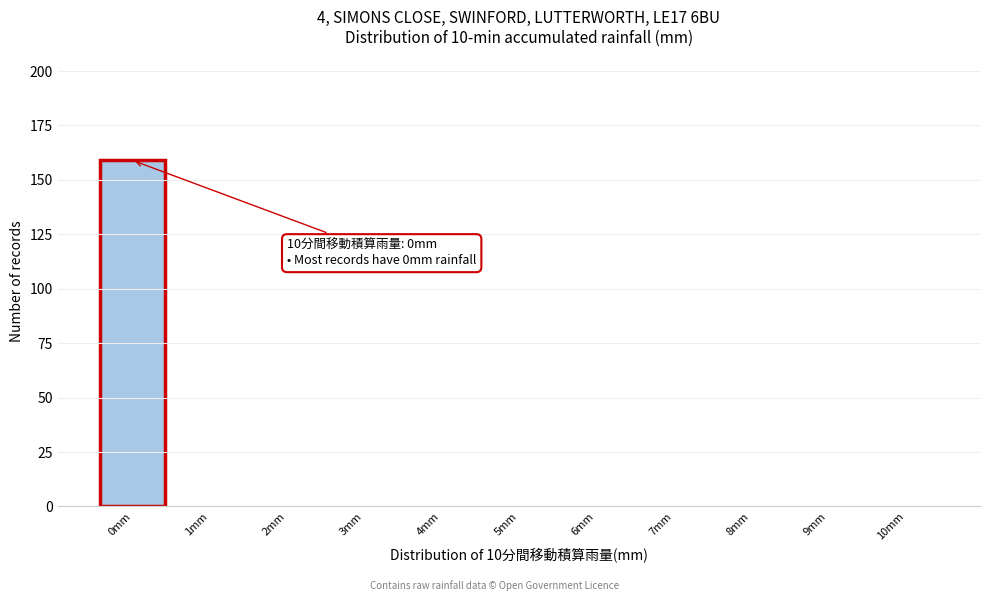

Reading left to right, transcribe all the data shown in this chart.

0mm=159	1mm=0	2mm=0	3mm=0	4mm=0	5mm=0	6mm=0	7mm=0	8mm=0	9mm=0	10mm=0